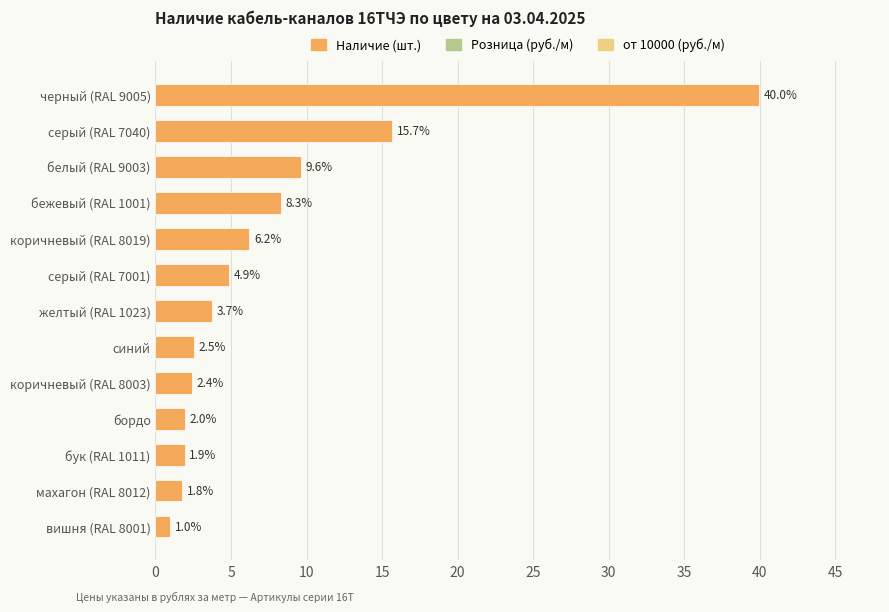

Does the chart contain any negative values?

No